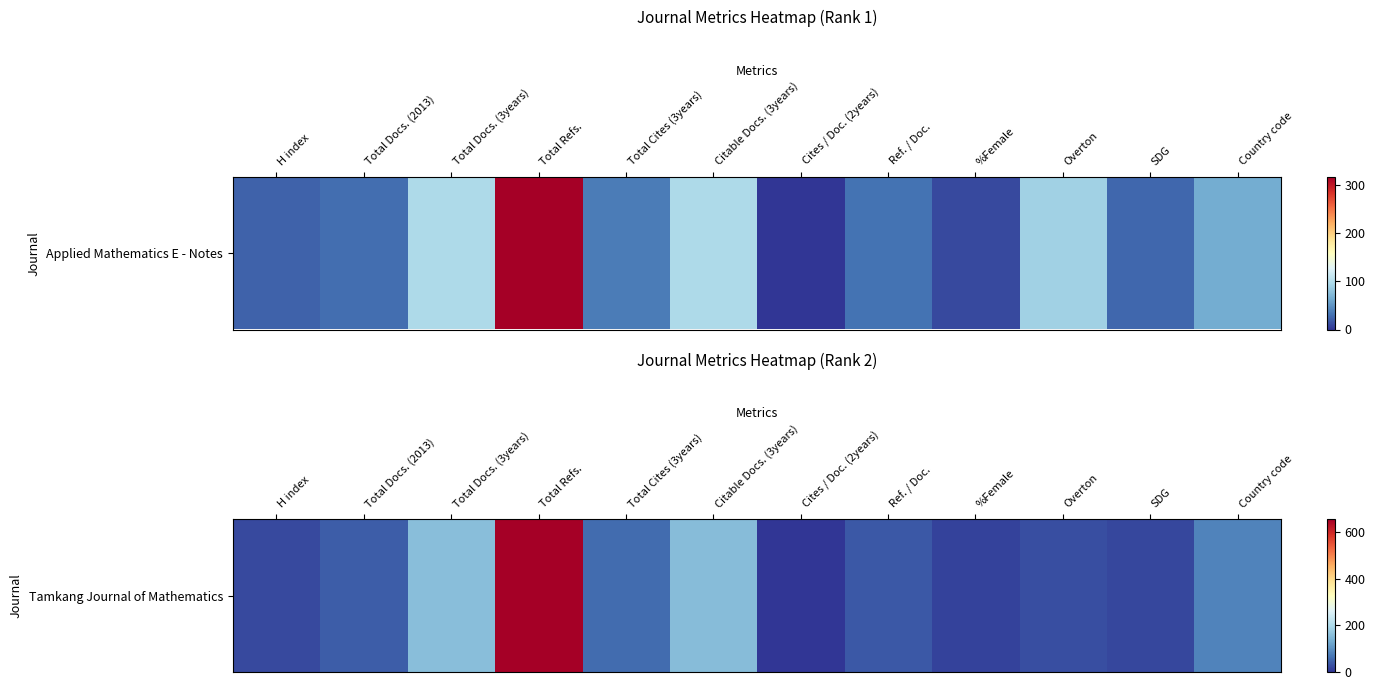

The value at Citable Docs. (3years) is 156. True or false?

True